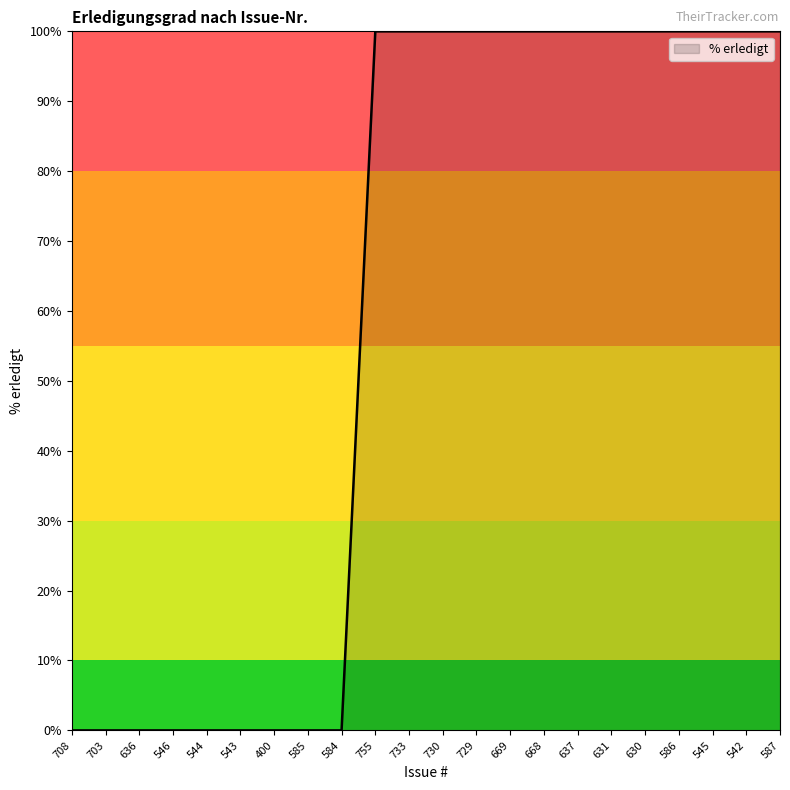

How many values are between 0 and 100?

22